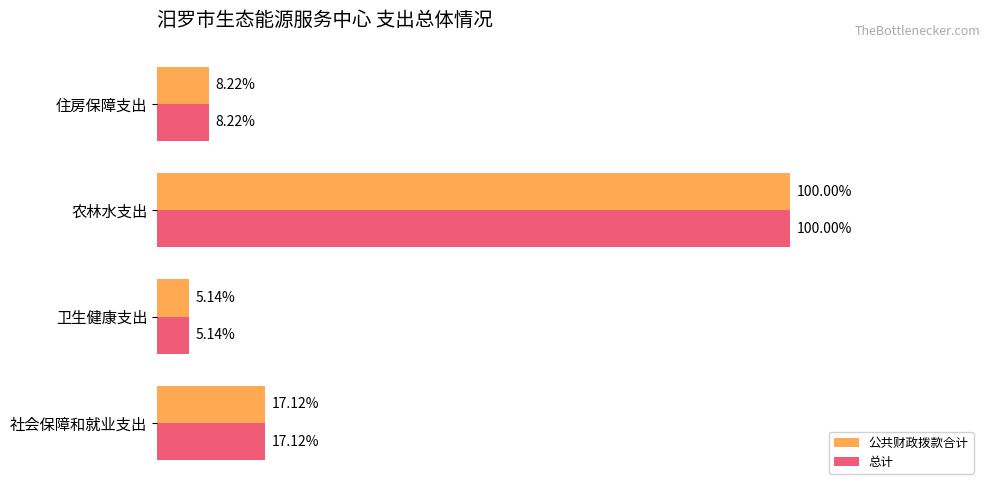

What are all the series names shown in the legend?

公共财政拨款合计, 总计